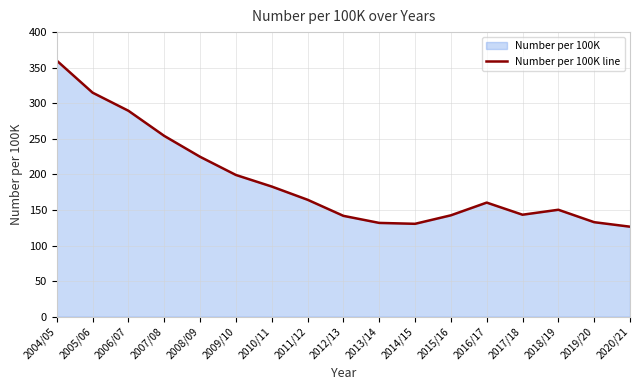

Where is the first local minimum?

2014/15